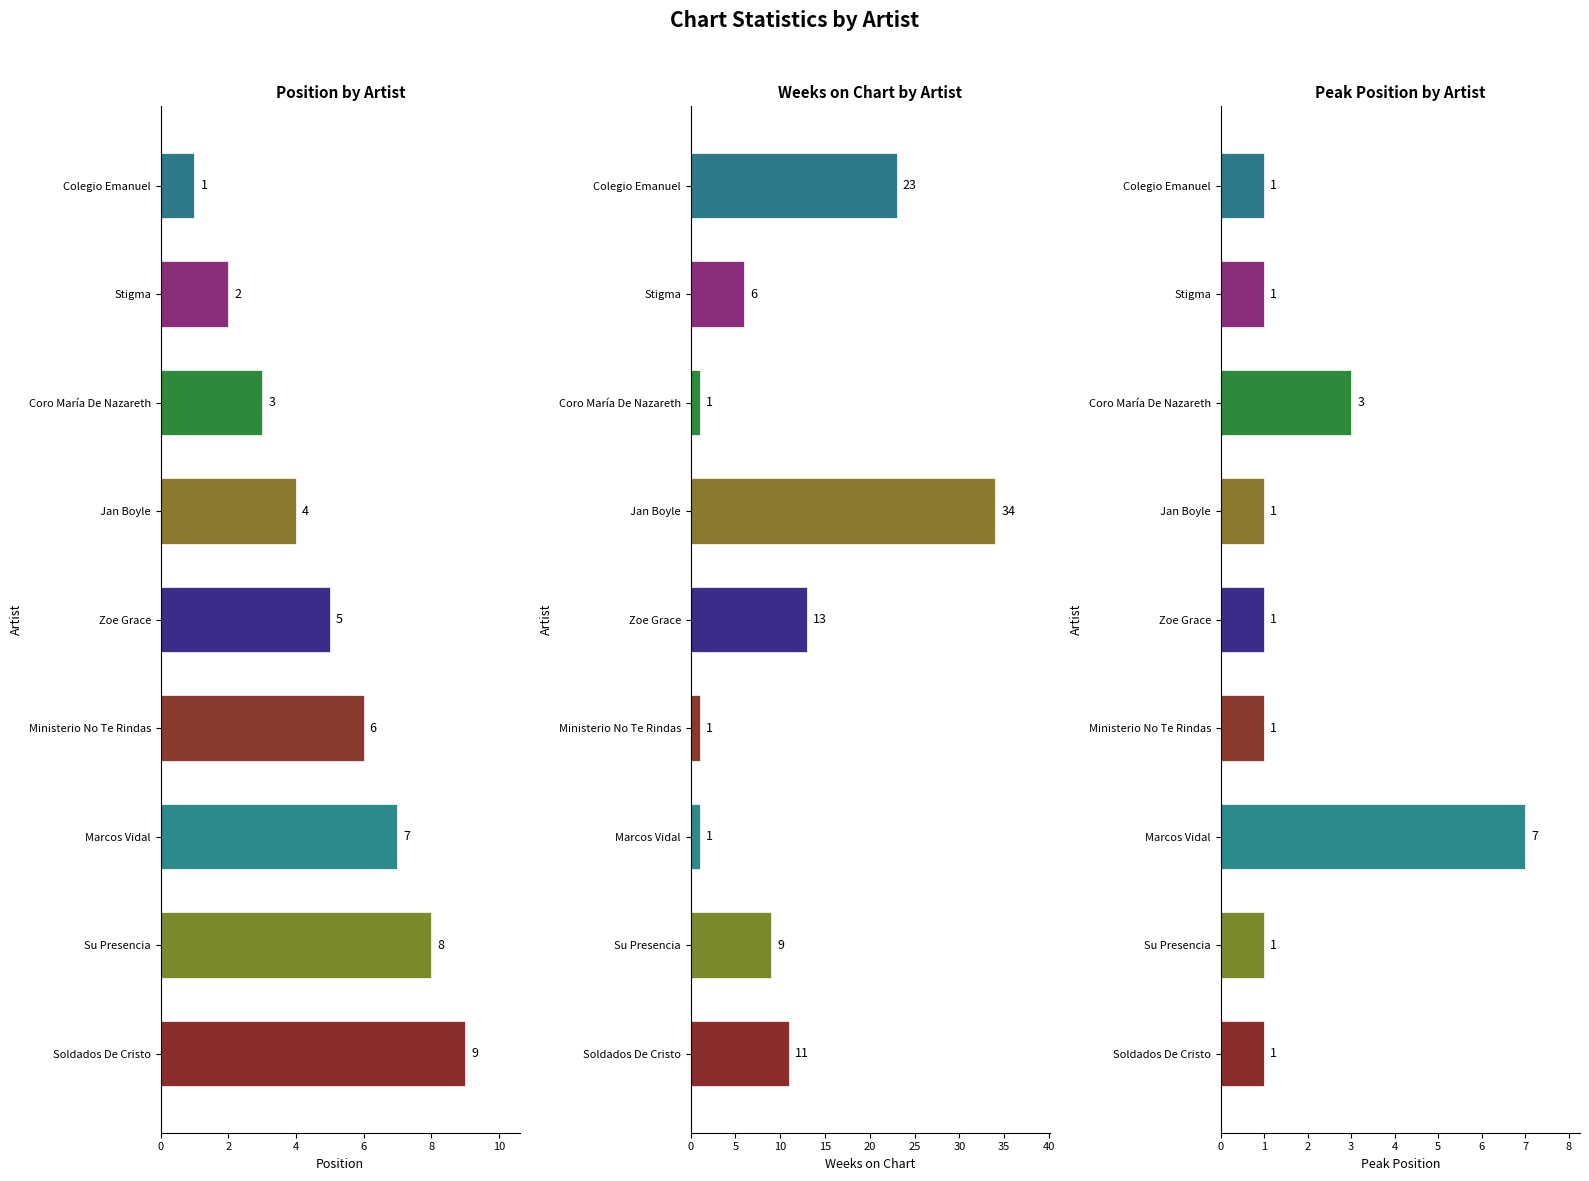

Which series changed the most between Colegio Emanuel and Jan Boyle?

Weeks on Chart